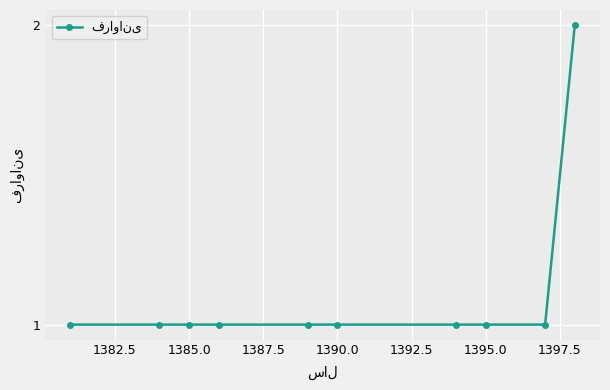

What is the sum of all values?

11